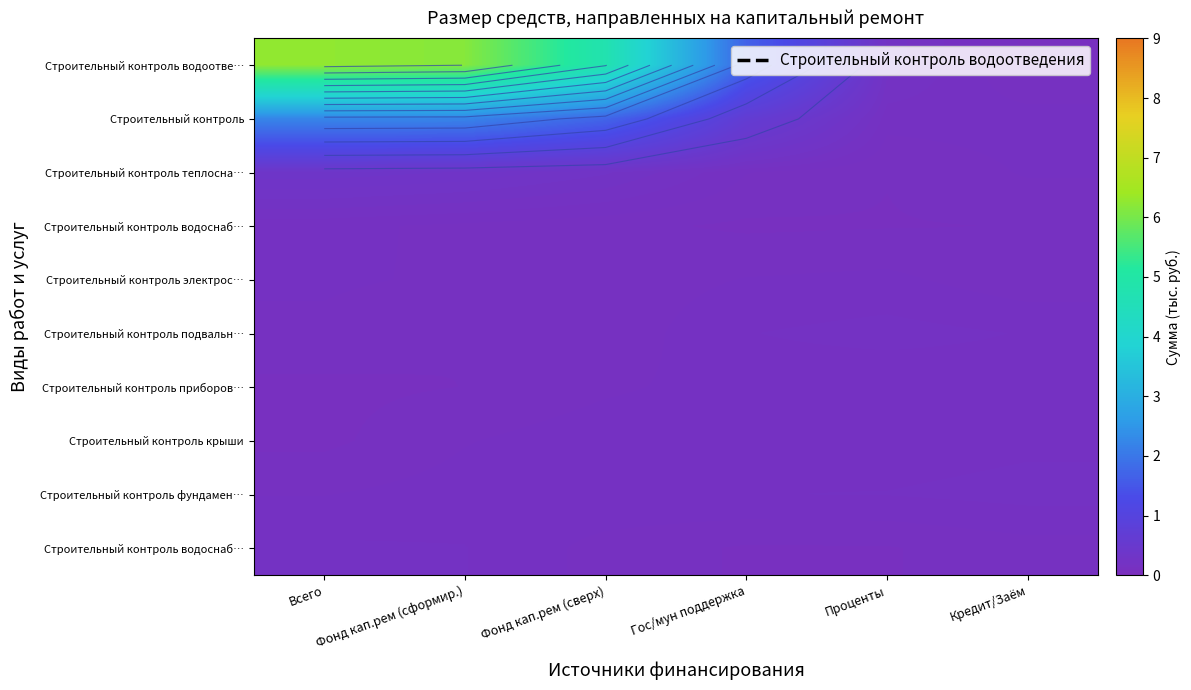

What is the spread (max minus min) of values at Фонд кап.рем (сверх)?

4.6